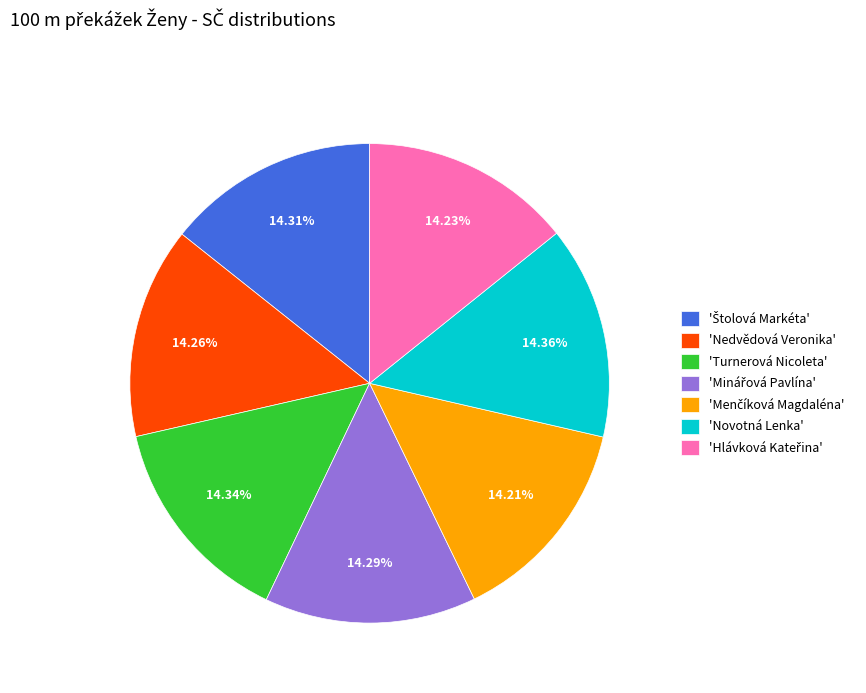

Is there a majority slice in this chart?

No